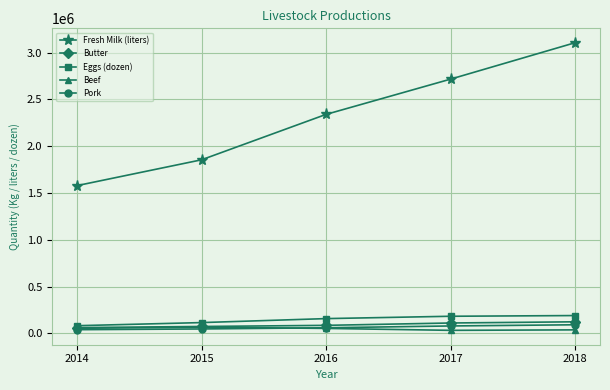

What is the value of the Fresh Milk (liters) point at the 5th from the left?

3106451.0